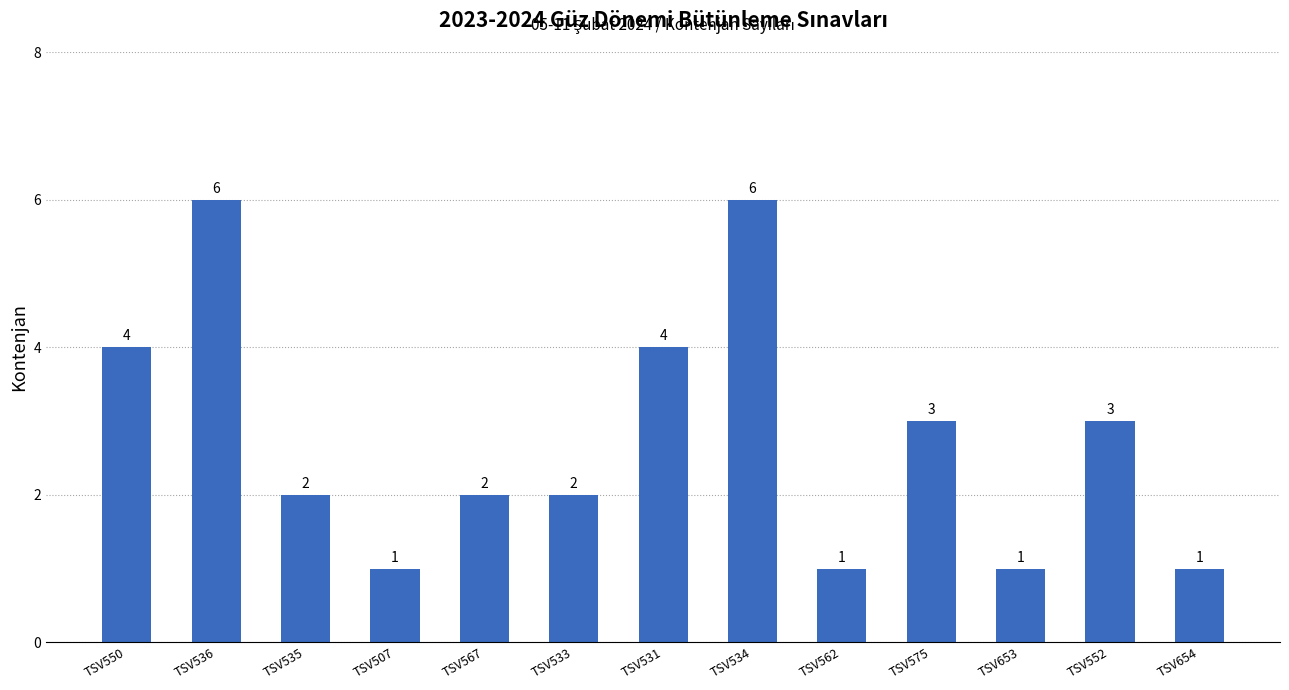

What is the label of the 6th bar from the left?

TSV533